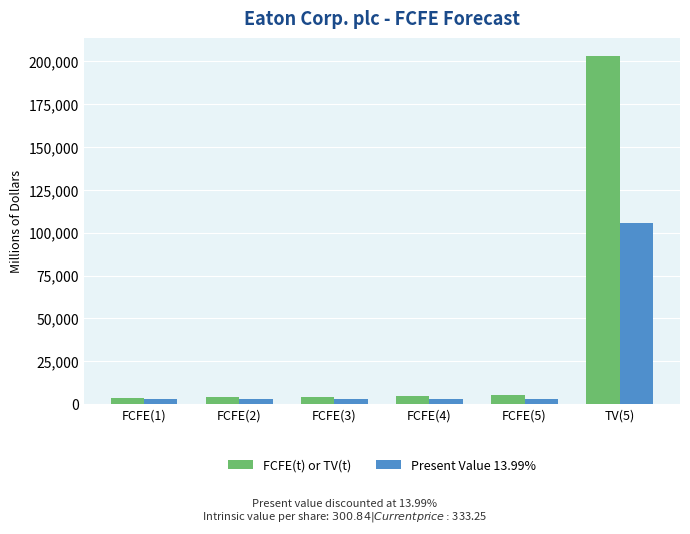

What are all the series names shown in the legend?

FCFE(t) or TV(t), Present Value 13.99%